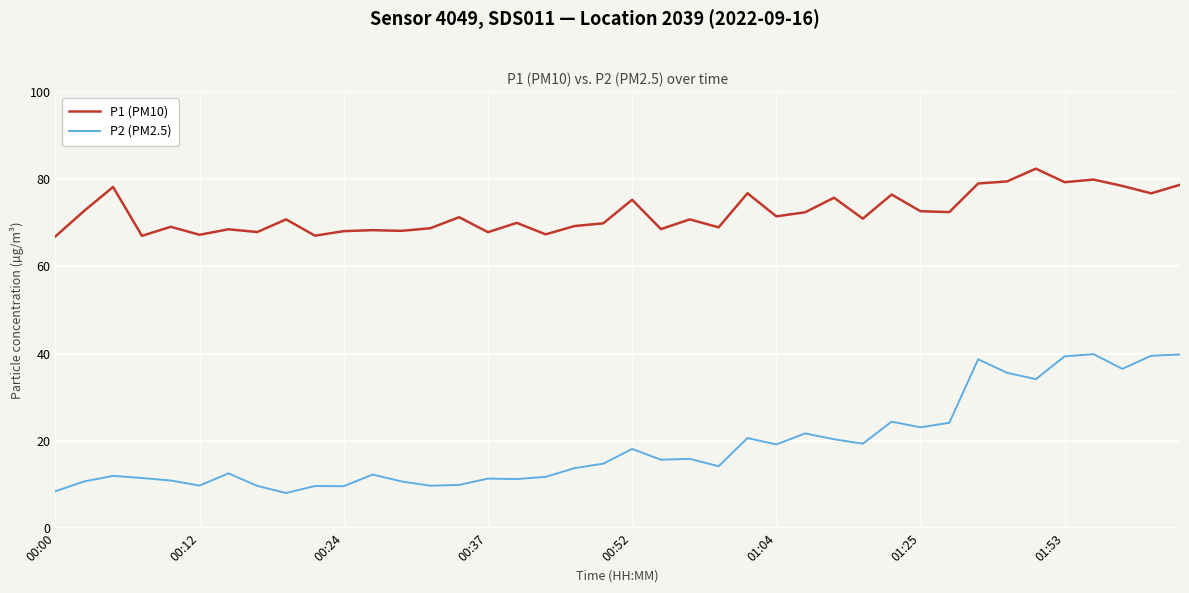

List the series in order of their overall mean, lowest first.

P2 (PM2.5), P1 (PM10)